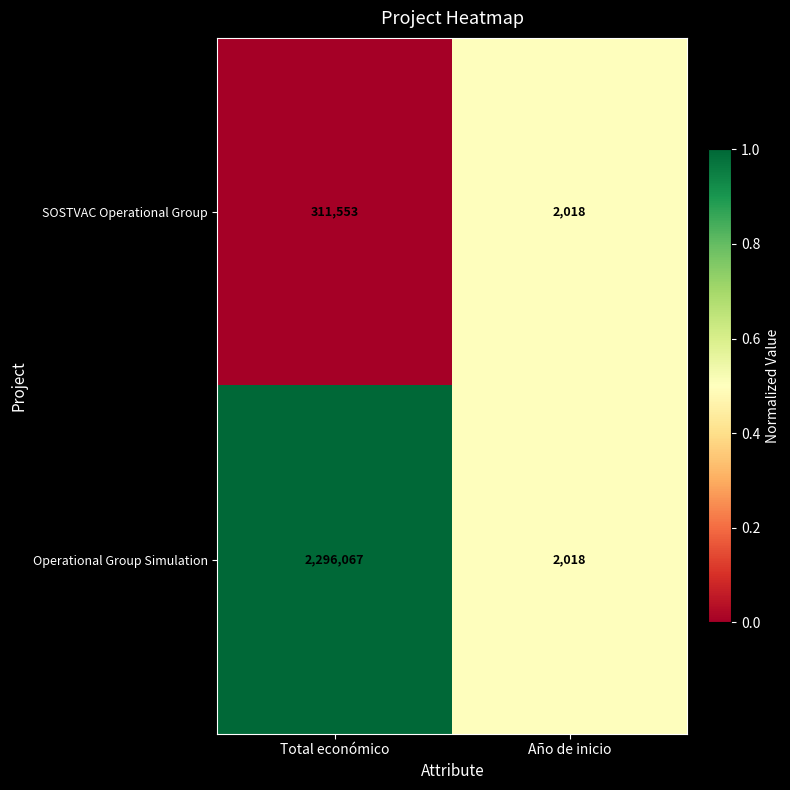

How many categories are shown in the chart?

2